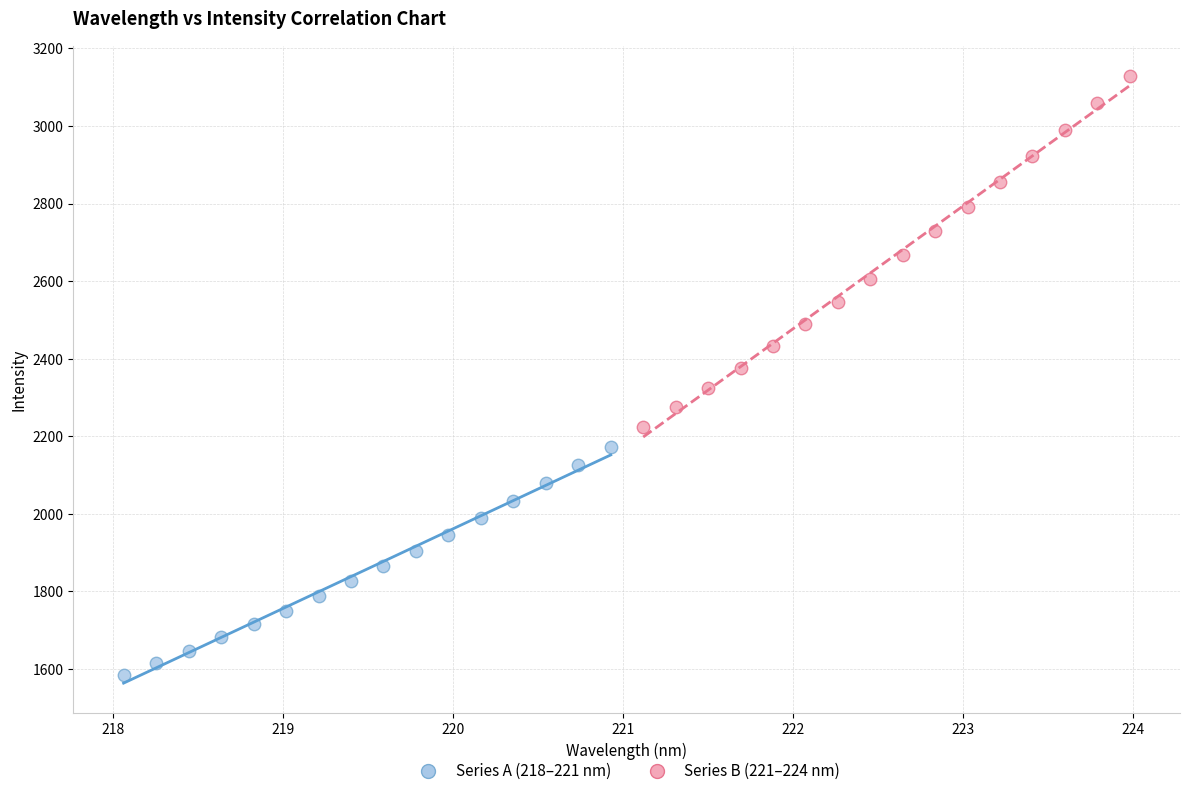

Which series has the largest Y range (max minus min)?

Series B (221–224 nm)